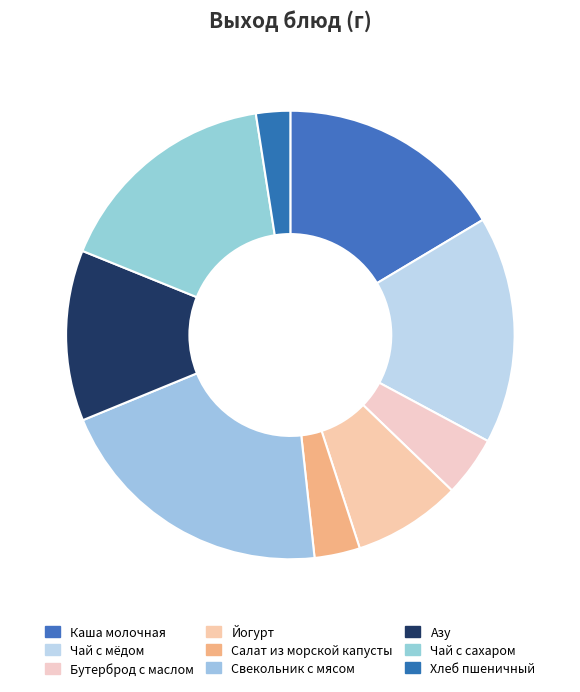

True or false: Азу accounts for 25% of the total.

False